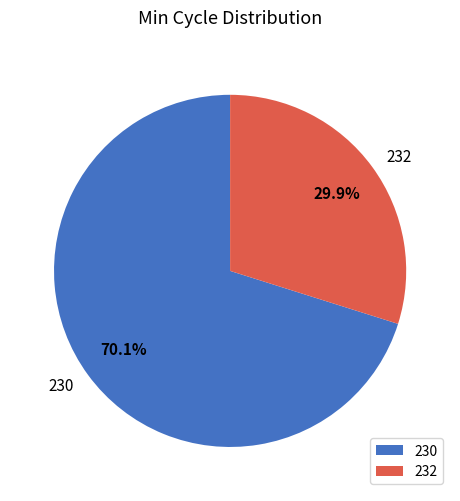

To the nearest percent, what portion does 230 represent?

70%